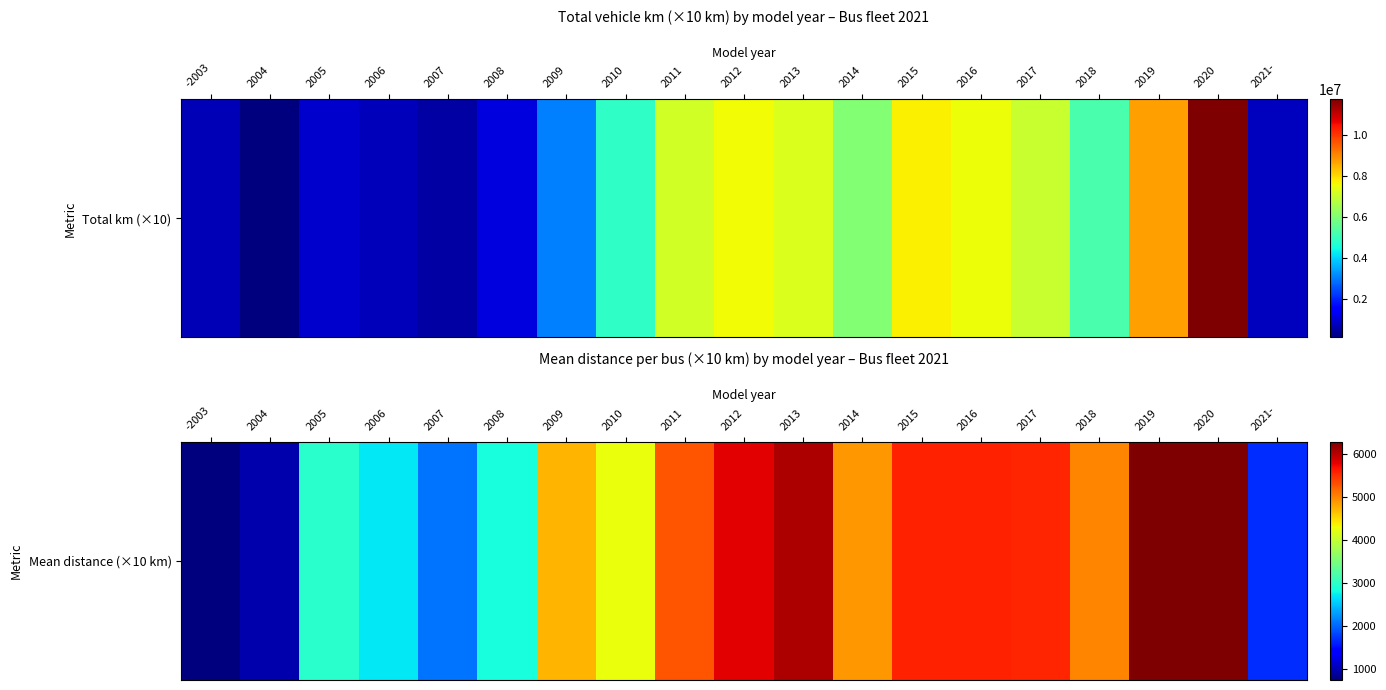

Which label corresponds to the largest value in the chart?

2020